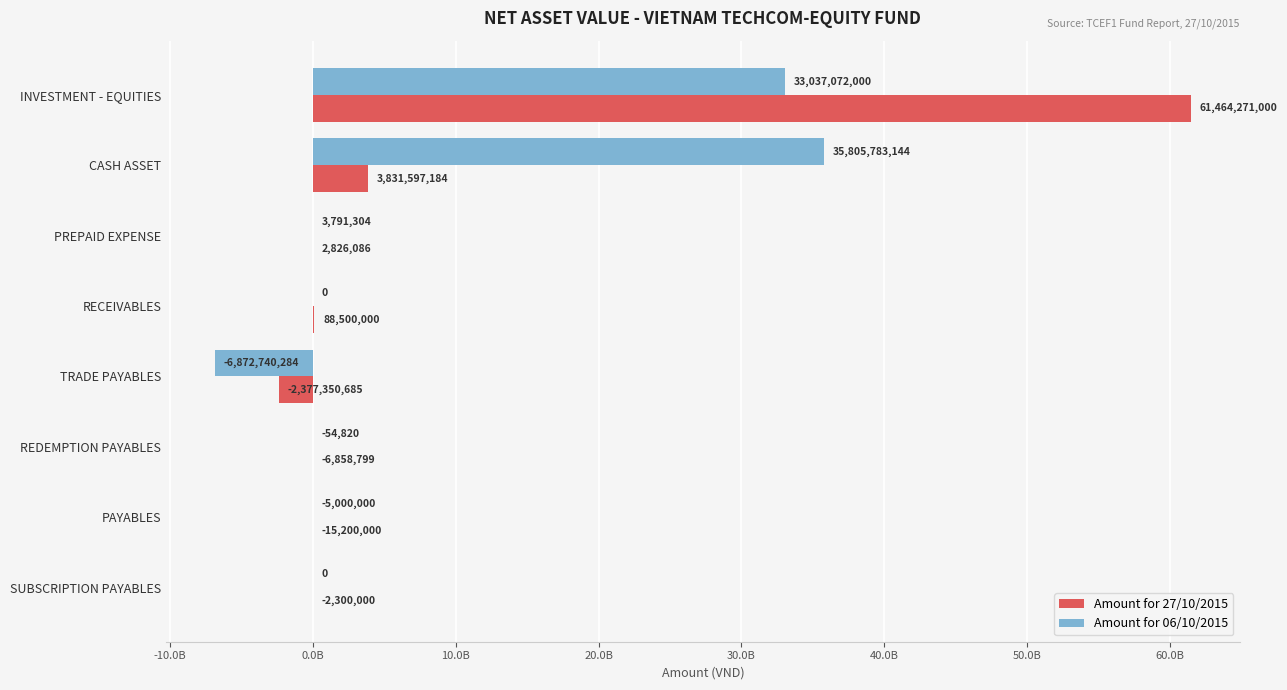

What are all the series names shown in the legend?

Amount for 27/10/2015, Amount for 06/10/2015